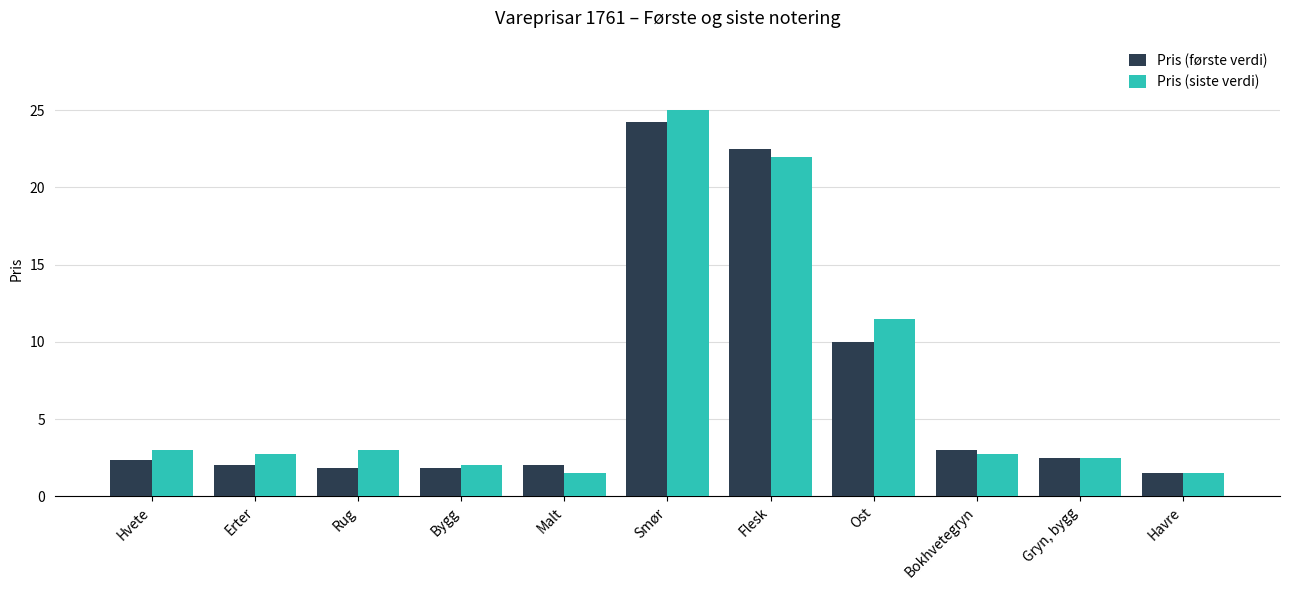

Rank the series by their maximum value, from highest to lowest.

Pris (siste verdi), Pris (første verdi)